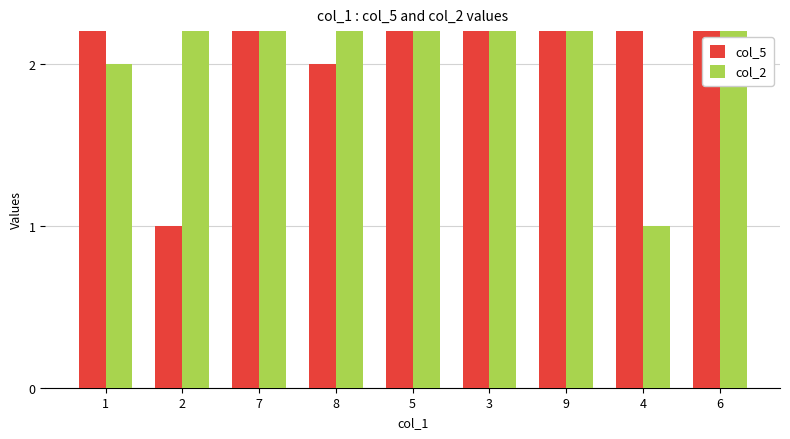

How many values in the col_2 series are below 5?

4